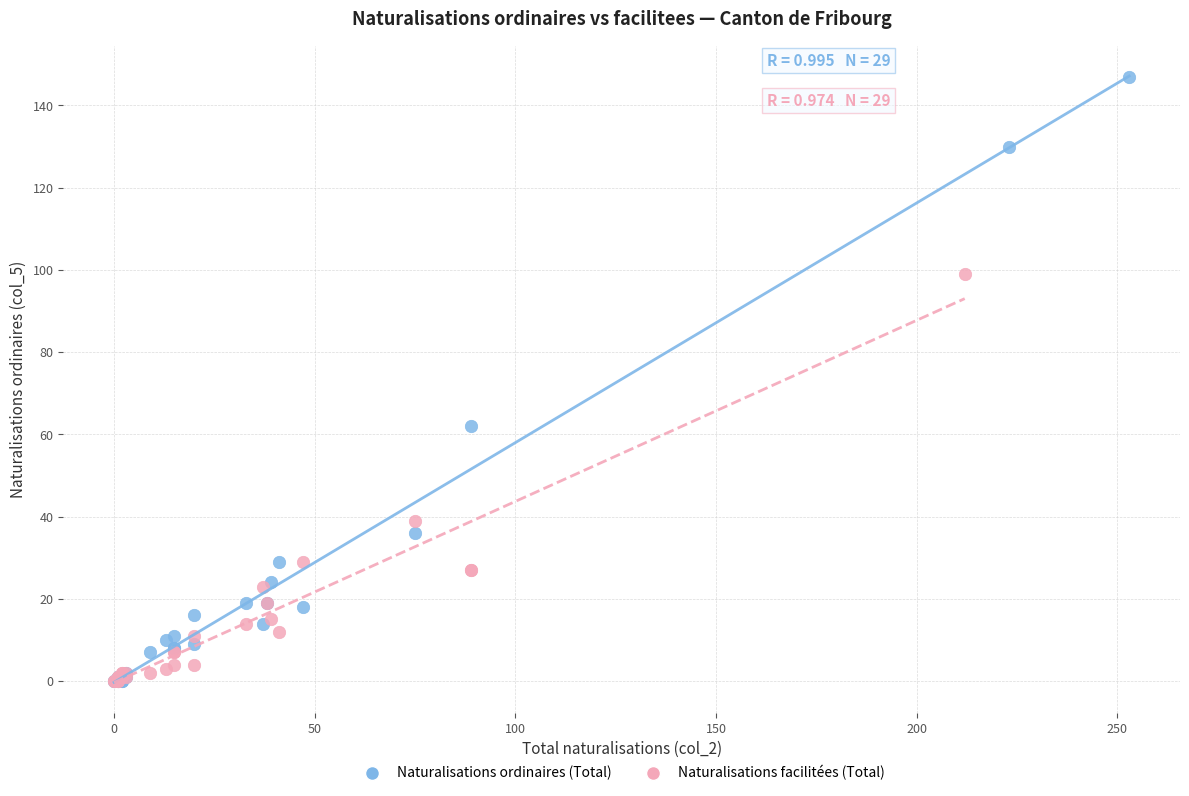

Which series contains the highest Y value?

Naturalisations ordinaires (Total)